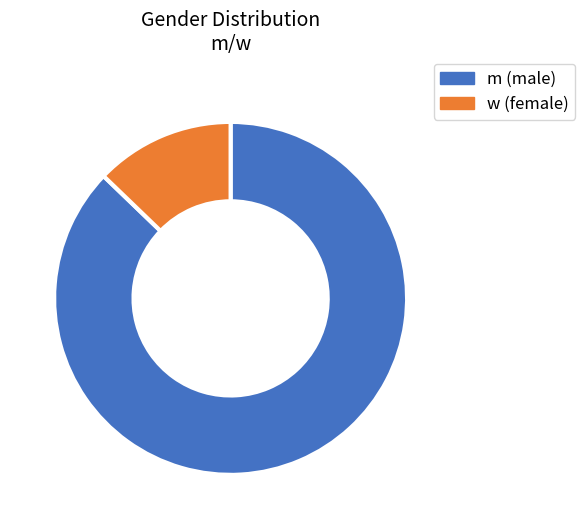

Between w (female) and m (male), which is larger?

m (male)